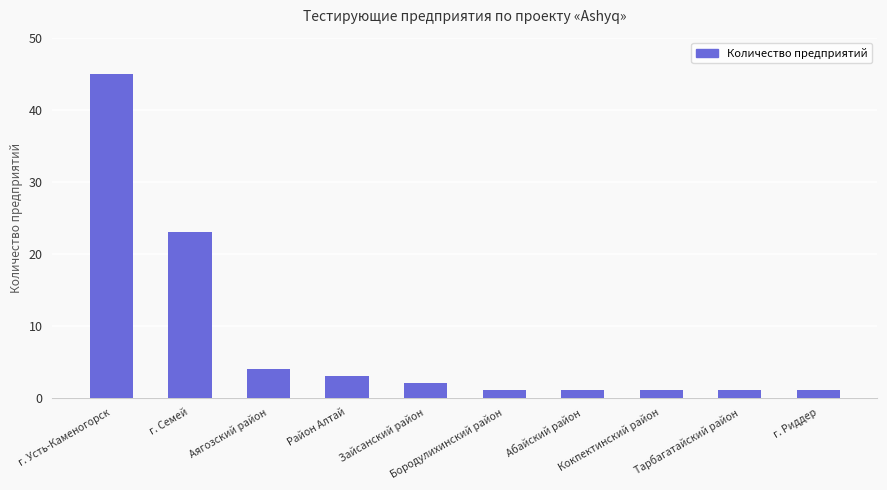

What is the value of the 8th bar from the left?

1